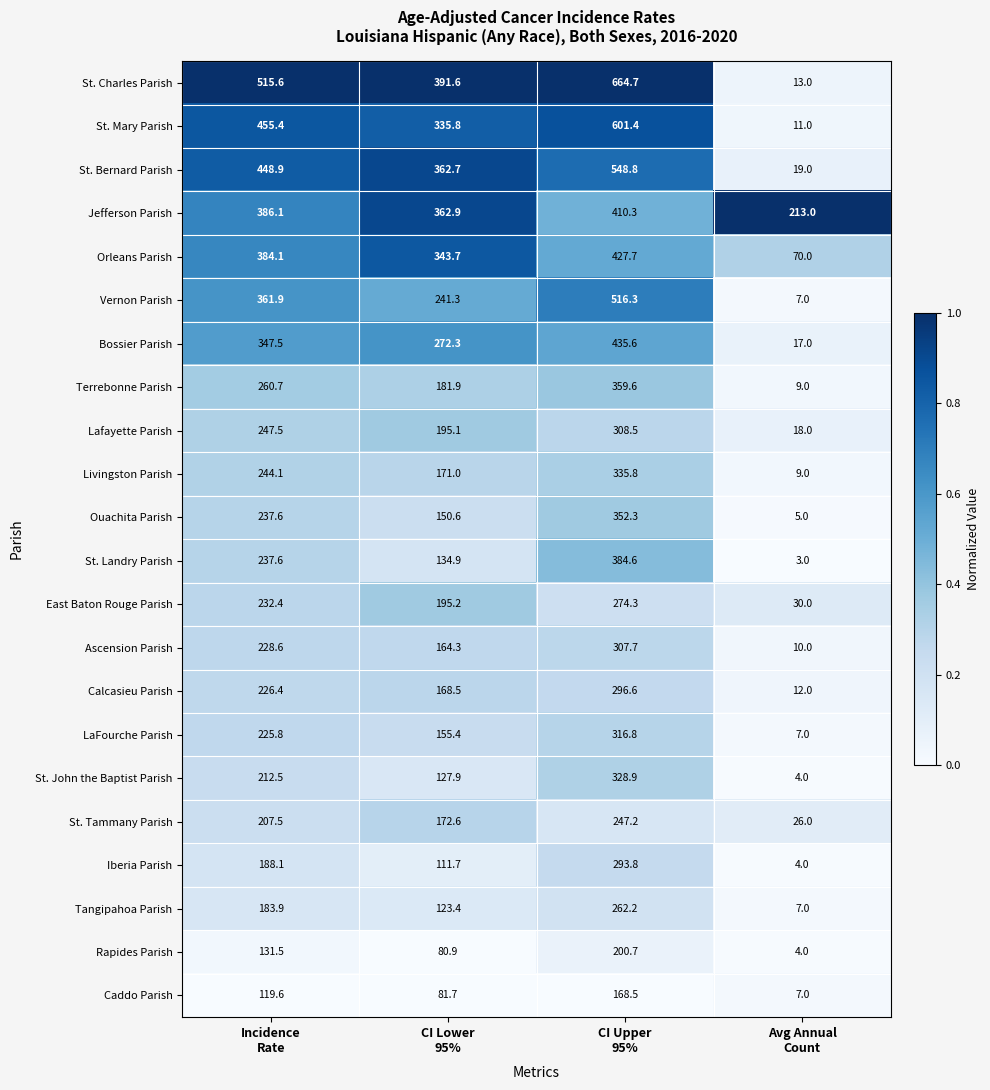

Which series has the widest spread of values?

St. Charles Parish